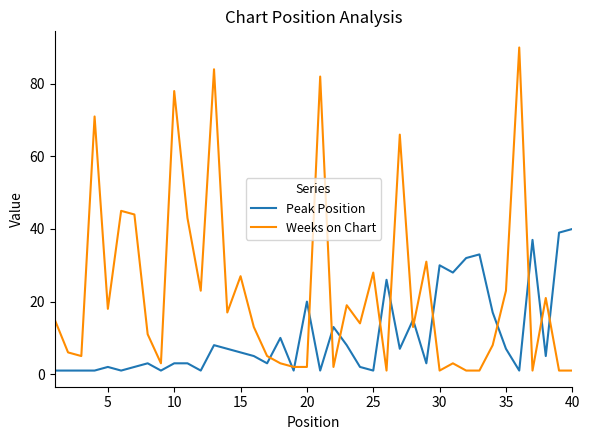

True or false: Peak Position and Weeks on Chart cross at least once.

True